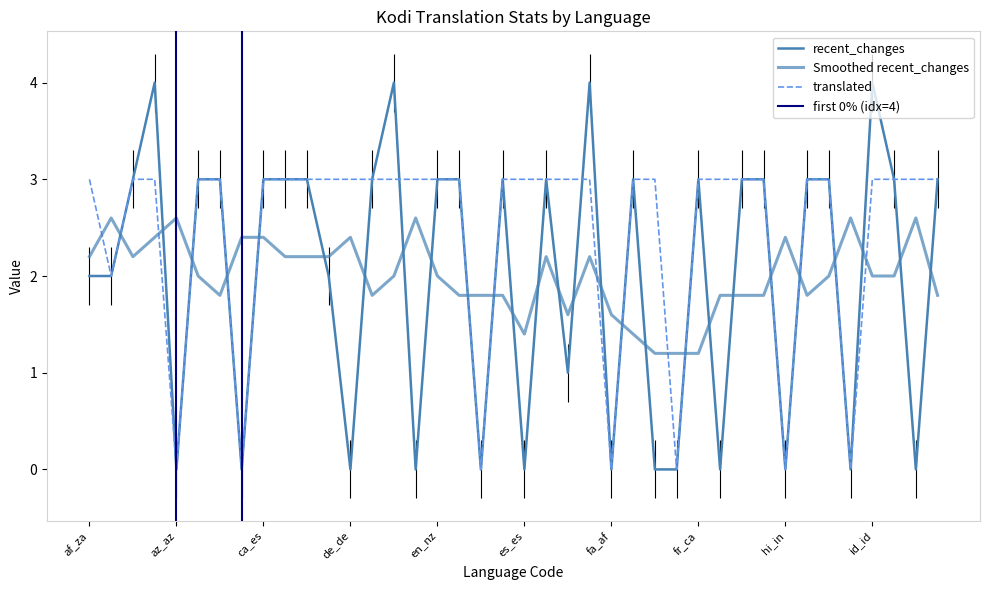

Which series changed the most between am_et and hi_in?

recent_changes